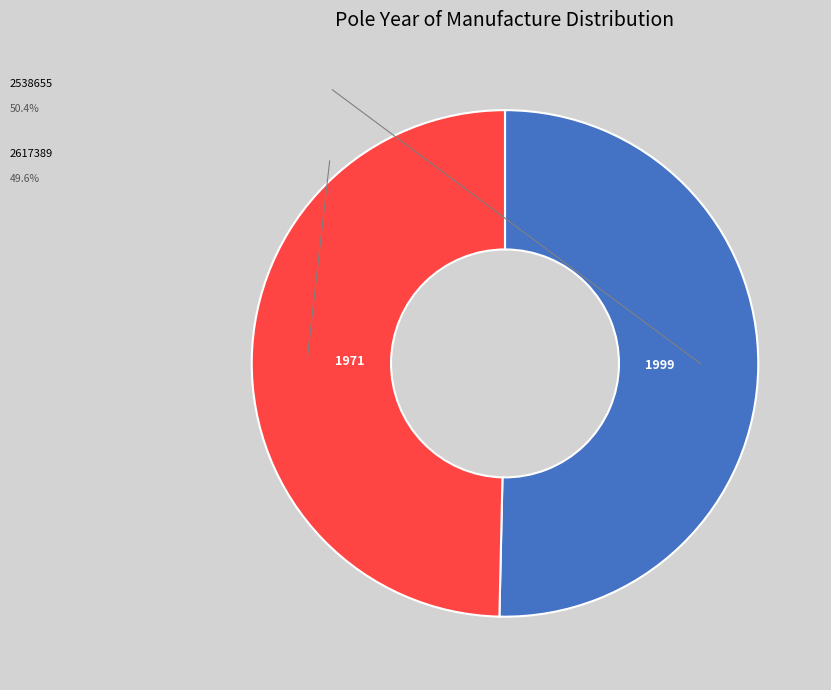

Is there a majority slice in this chart?

Yes